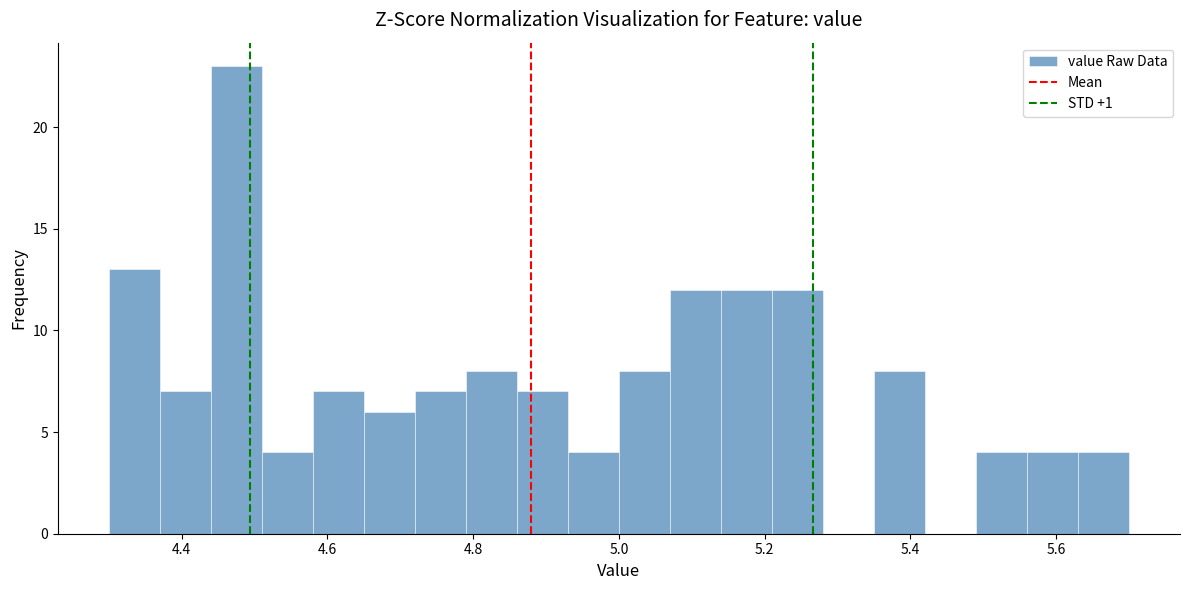

Around what value on the x-axis is the tallest bar? Give the approximate position of its centre, as read against the axis.

4.48